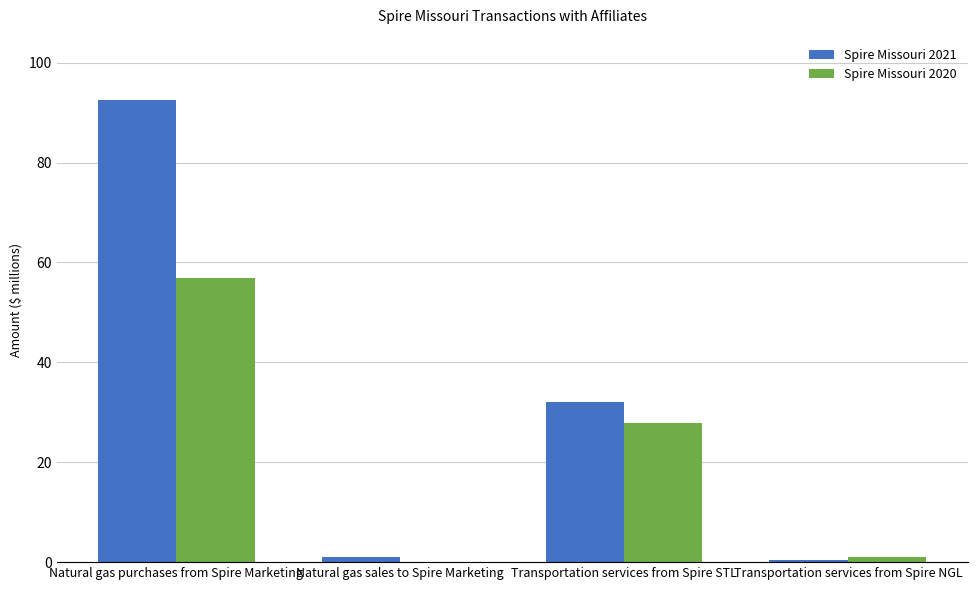

What is the greatest value displayed?

92.5